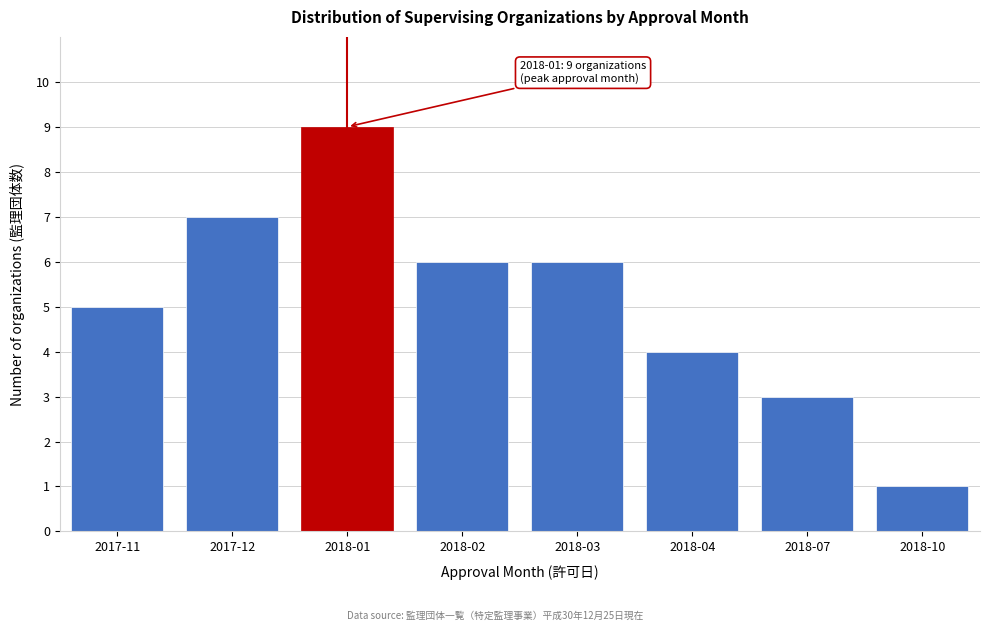

Reading right to left, list all the values displayed in this chart.

2018-10=1	2018-07=3	2018-04=4	2018-03=6	2018-02=6	2018-01=9	2017-12=7	2017-11=5